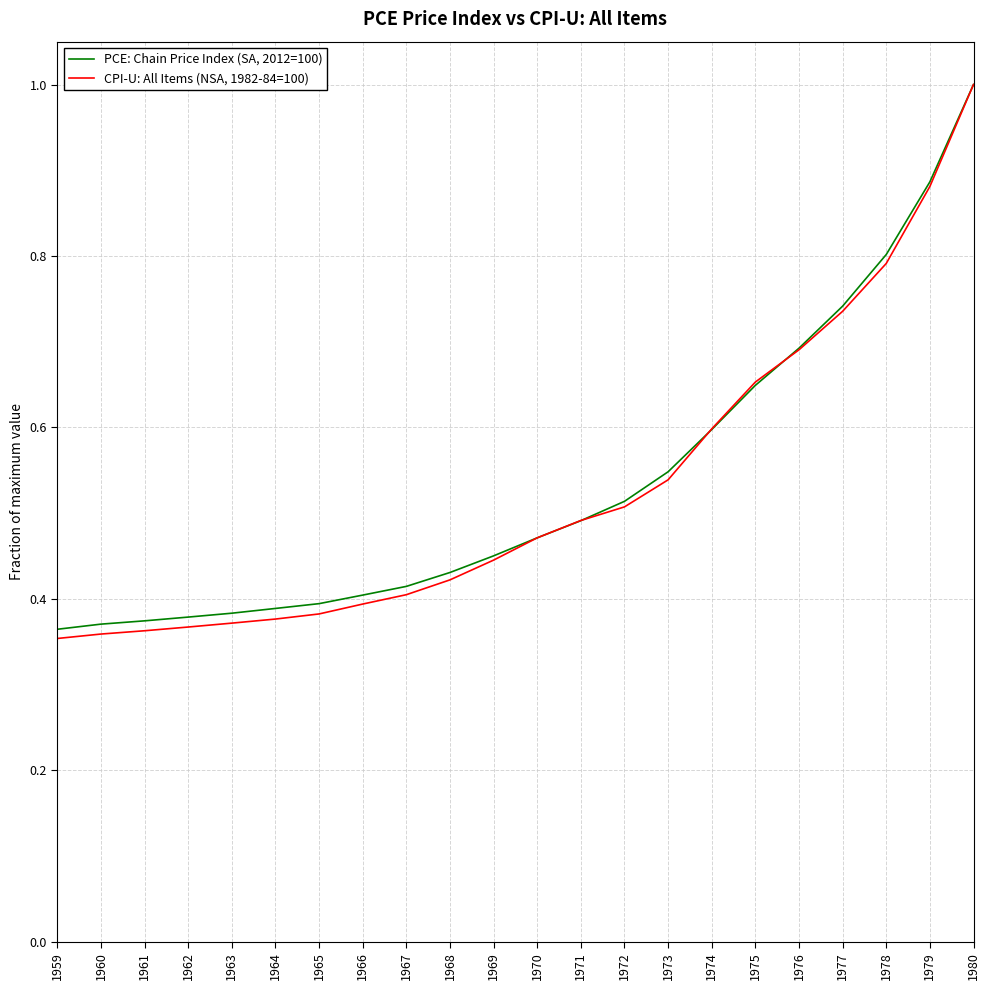

How many CPI-U: All Items (NSA, 1982-84=100) values are between 0 and 1?

22